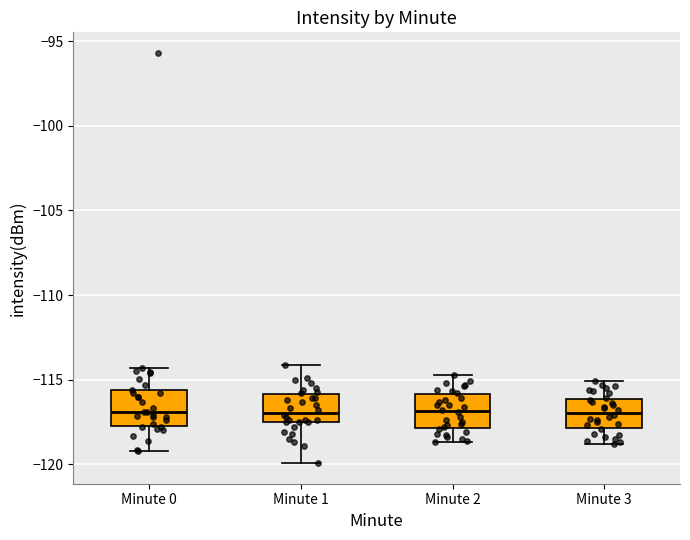

Reading left to right, transcribe this box plot: for each box, give where its median line is, the range the box spans, and where its two whiskers end, as read against the y-axis. The values are not printed on the chart, so give them approximately, as read against the axis.

Minute 0: median -117.0, box -117.5 to -115.5, whiskers -119.0 to -114.5
Minute 1: median -117.0, box -117.5 to -116.0, whiskers -120.0 to -114.0
Minute 2: median -117.0, box -118.0 to -116.0, whiskers -118.5 to -114.5
Minute 3: median -117.0, box -118.0 to -116.0, whiskers -119.0 to -115.0